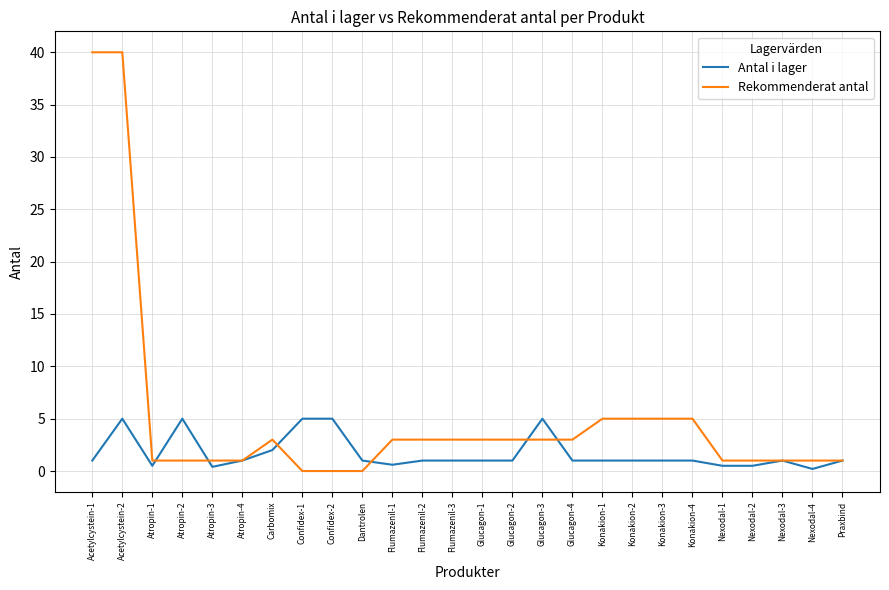

Rank the series at Konakion-4 from highest to lowest value.

Rekommenderat antal, Antal i lager